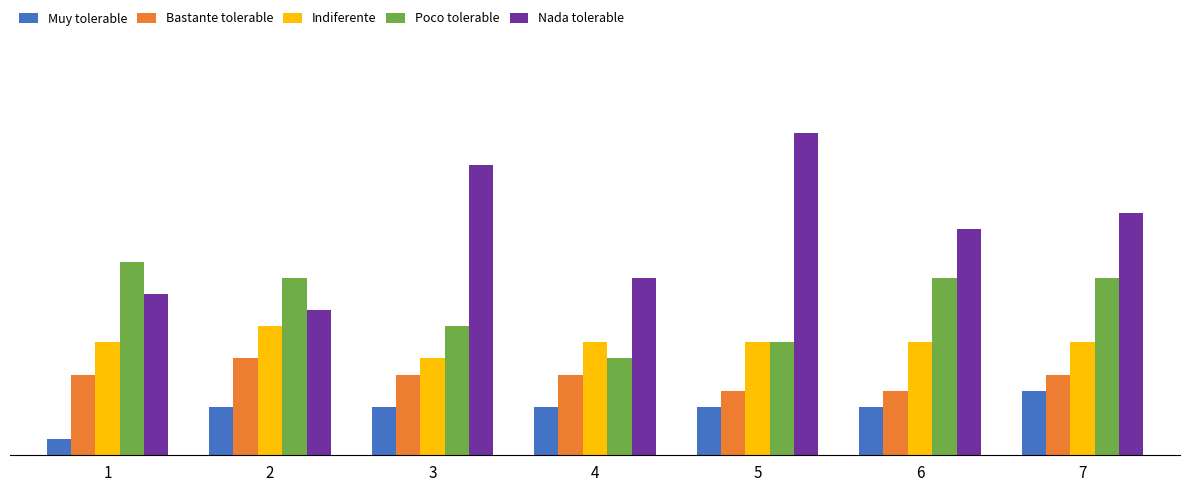

What is the difference between the maximum and minimum values in the Indiferente series?

2